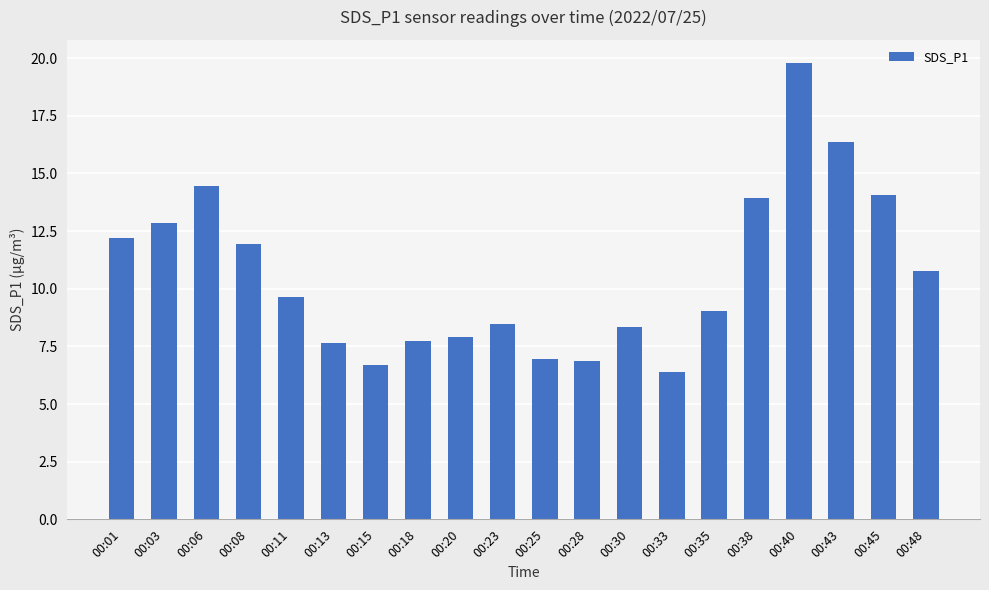

Approximately how many times larger is the value at 00:38 compared to 00:03?

1.1